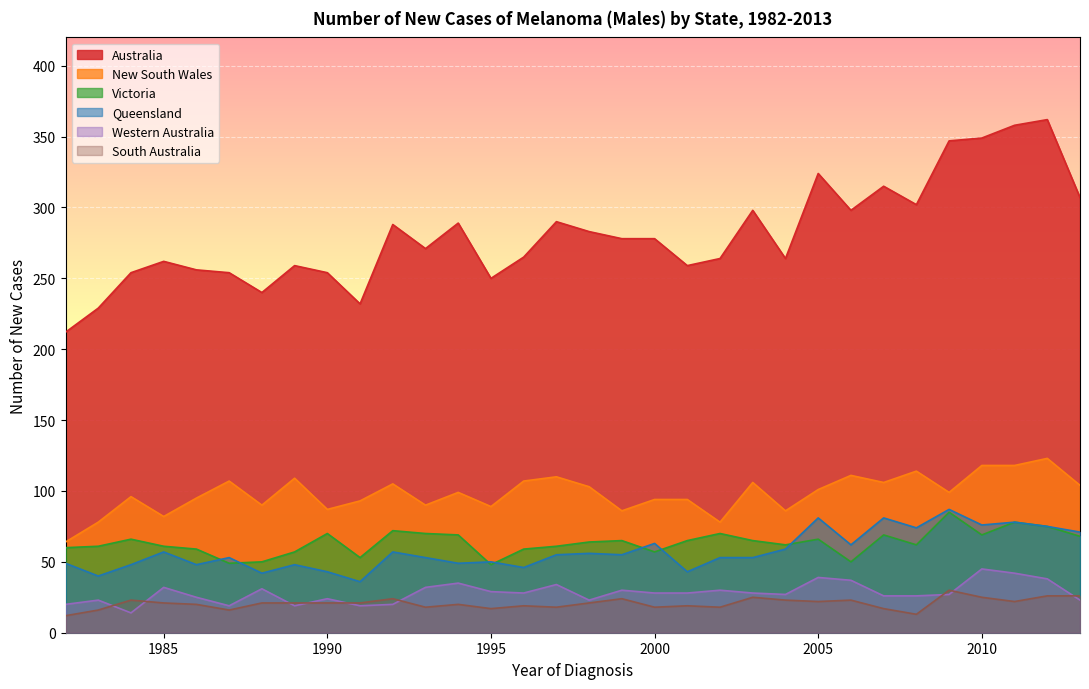

How many categories are shown in the chart?

32